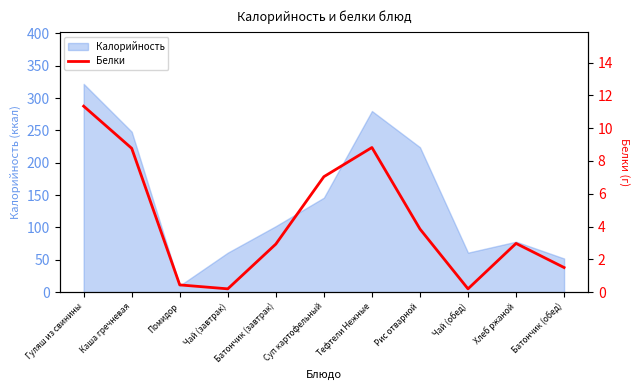

How many lines are shown in the chart?

1